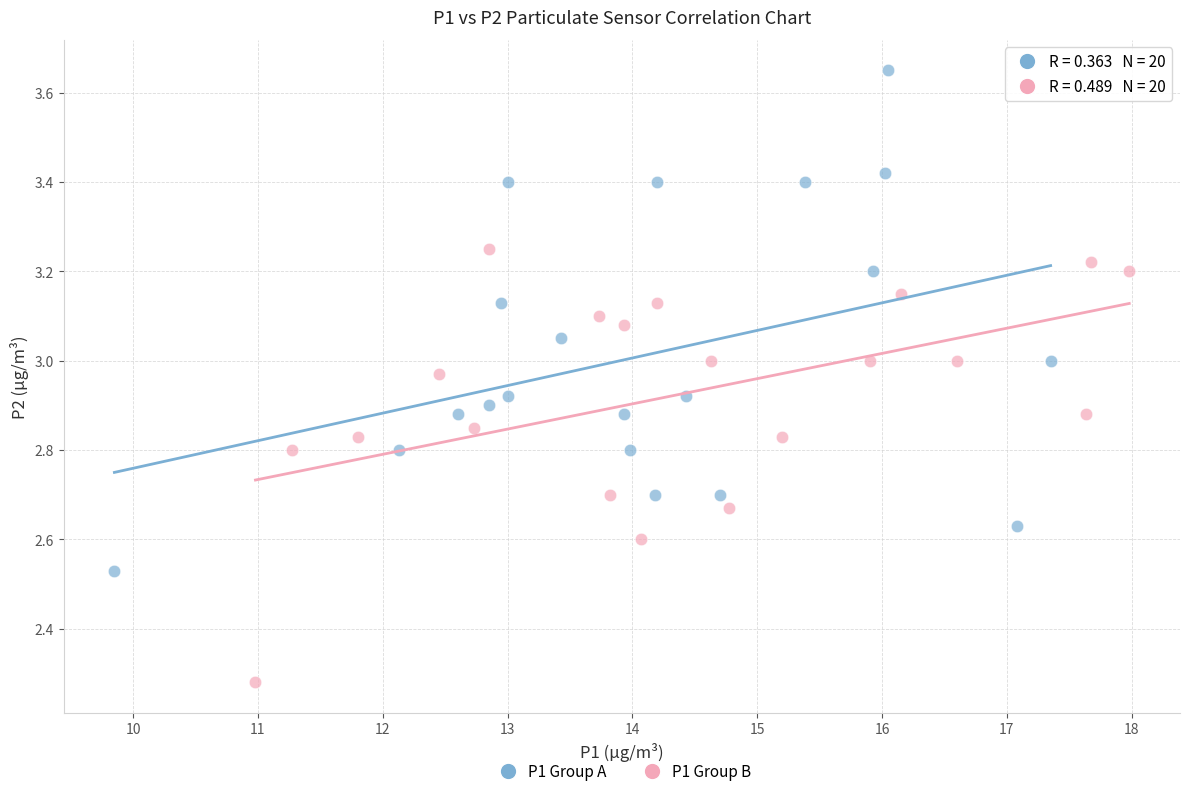

Which series reaches the maximum Y coordinate?

P1 Group A